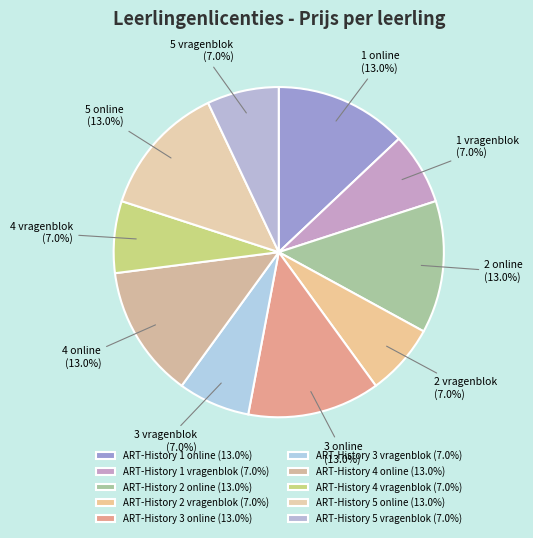

Count the number of slices in the pie.

10